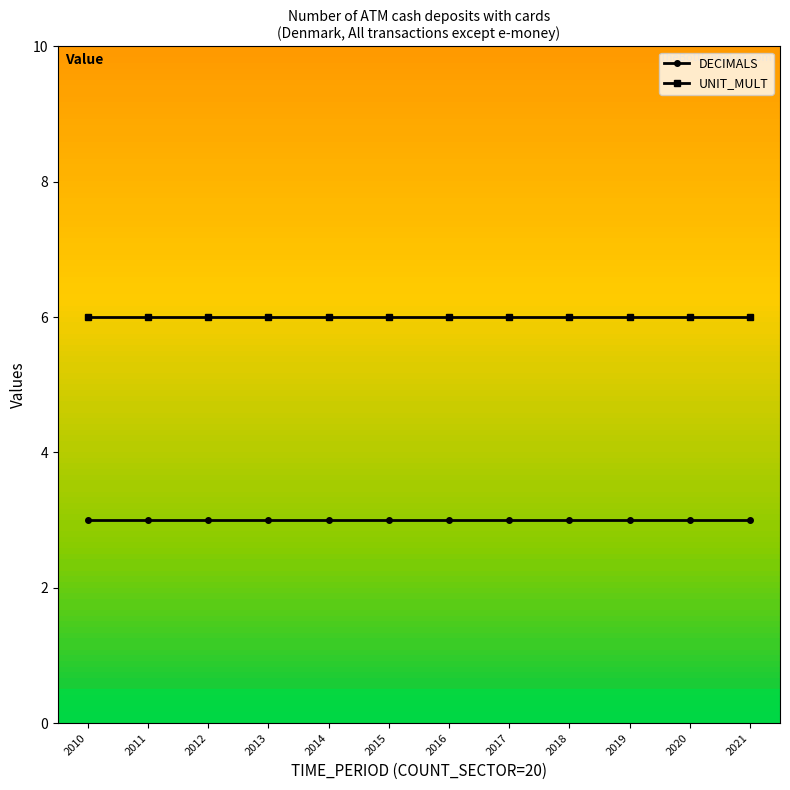

Rank the series by their maximum value, from highest to lowest.

UNIT_MULT, DECIMALS